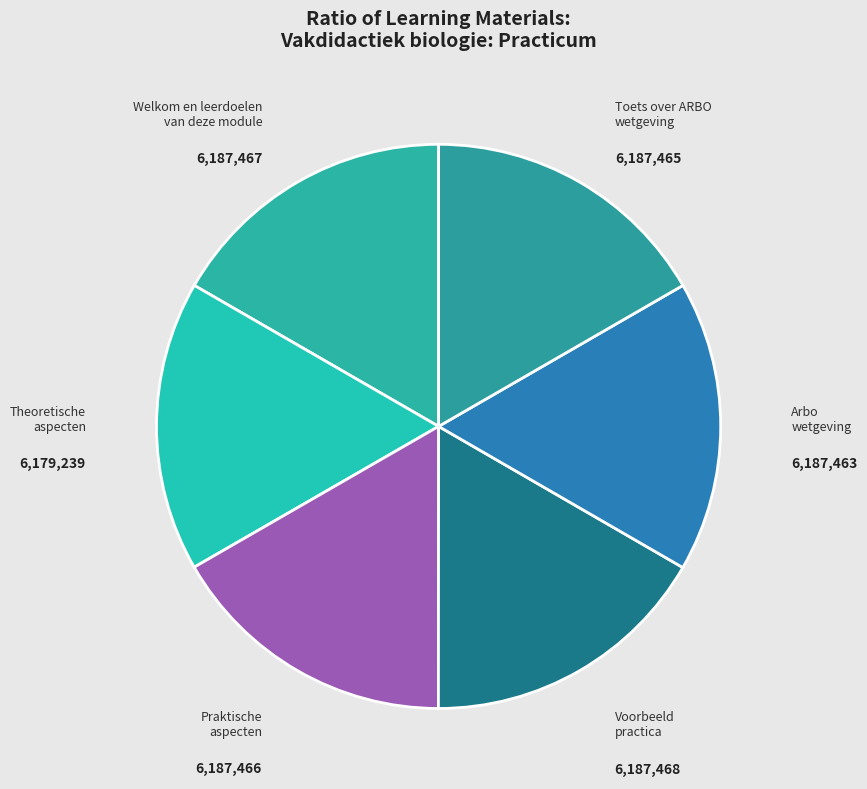

Combined, do Praktische aspecten and Toets over ARBO wetgeving account for over 50%?

No